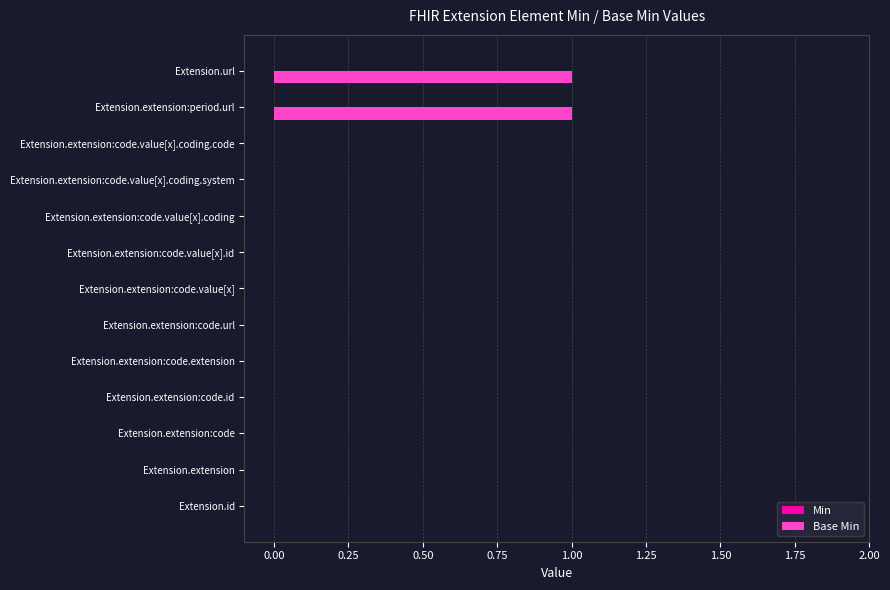

The value at Extension.extension is 0. True or false?

True